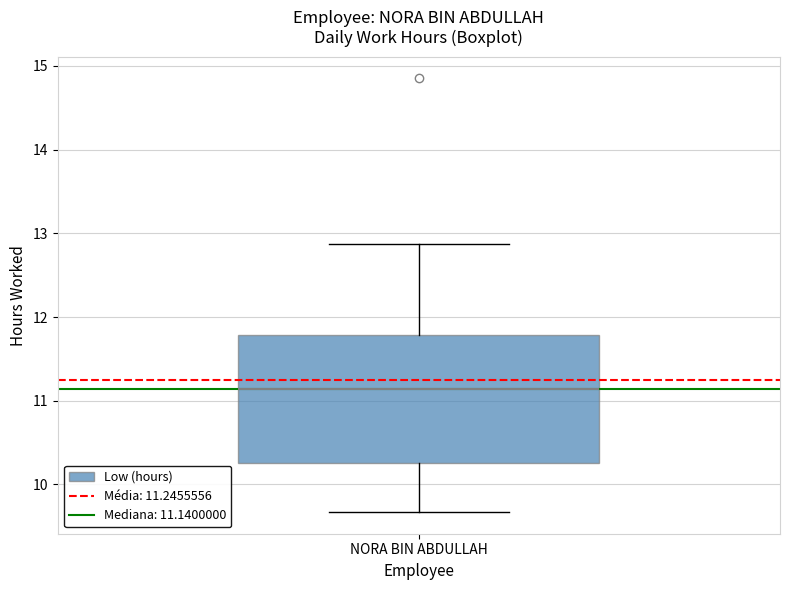

Where does the upper whisker of the box for NORA BIN ABDULLAH end on the y-axis? The values are not printed on the chart, so give them approximately, as read against the axis.

12.9